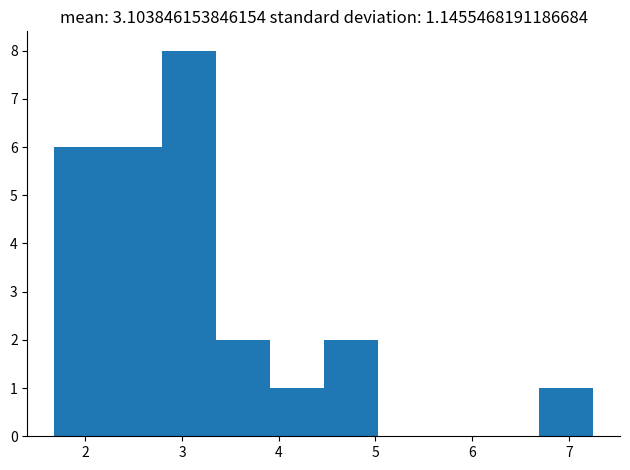

Which range on the x-axis has the tallest bar?

2.8 to 3.4